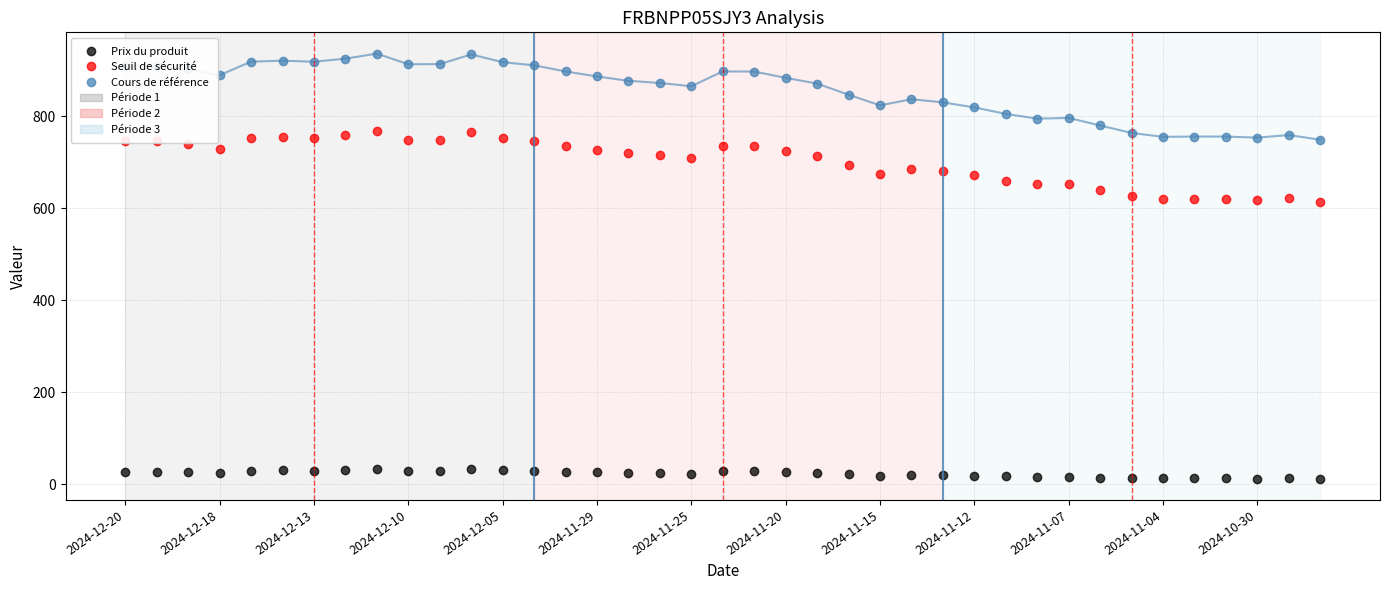

What is the difference between the maximum and second lowest values in the Prix du produit series?

20.6